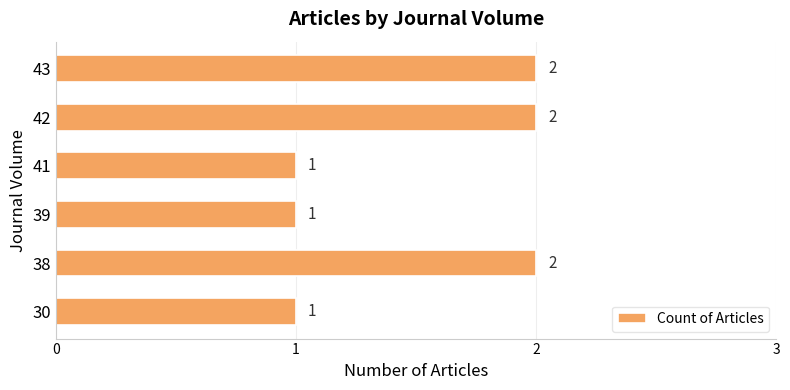

Which has a higher value, 38 or 39?

38